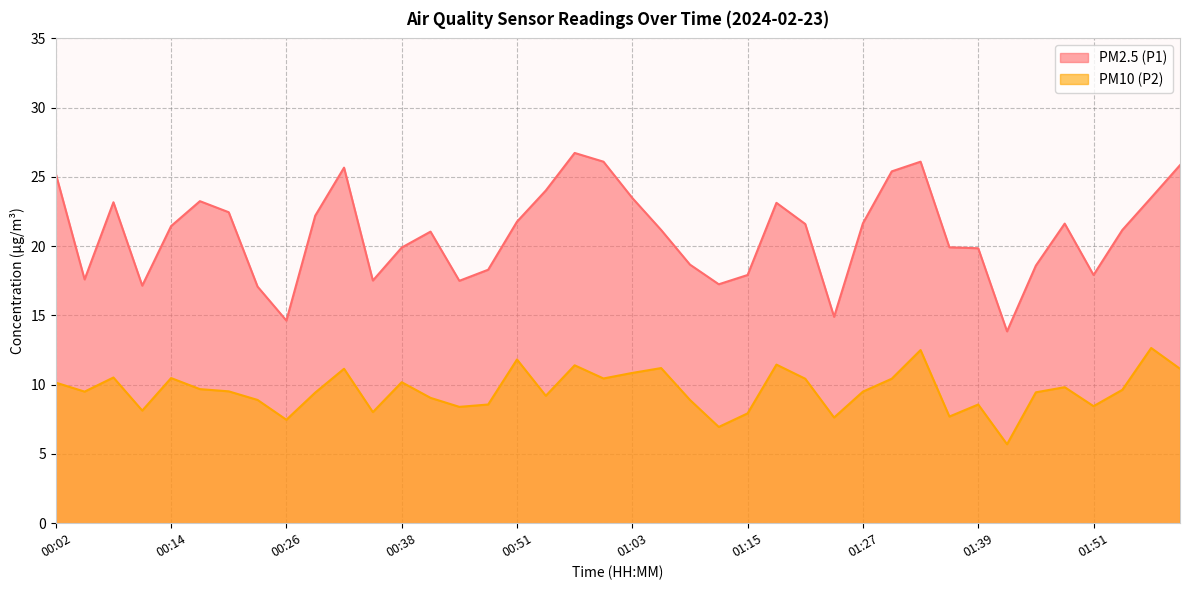

What is the average value of the PM10 (P2) series?

9.6